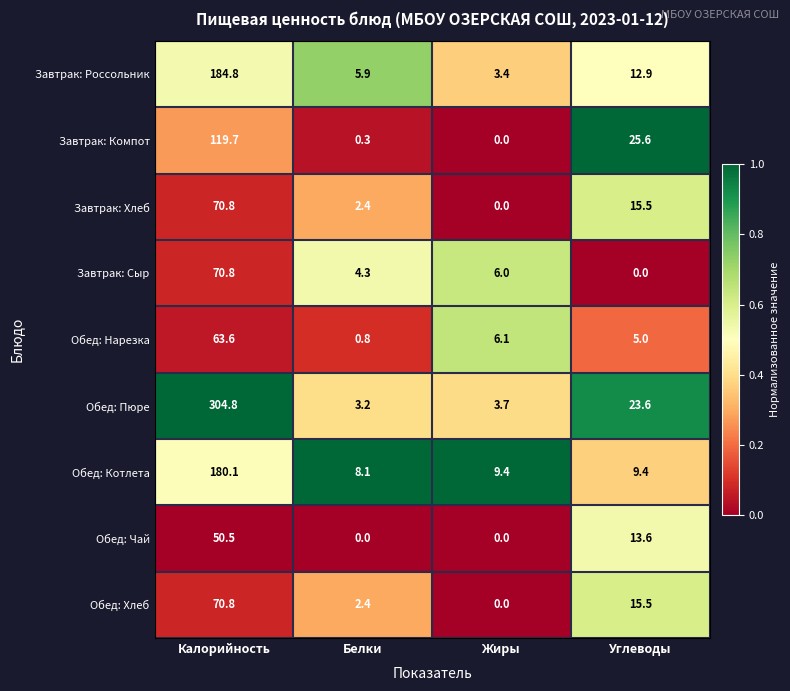

What is the sum of all Завтрак: Компот values?

145.6